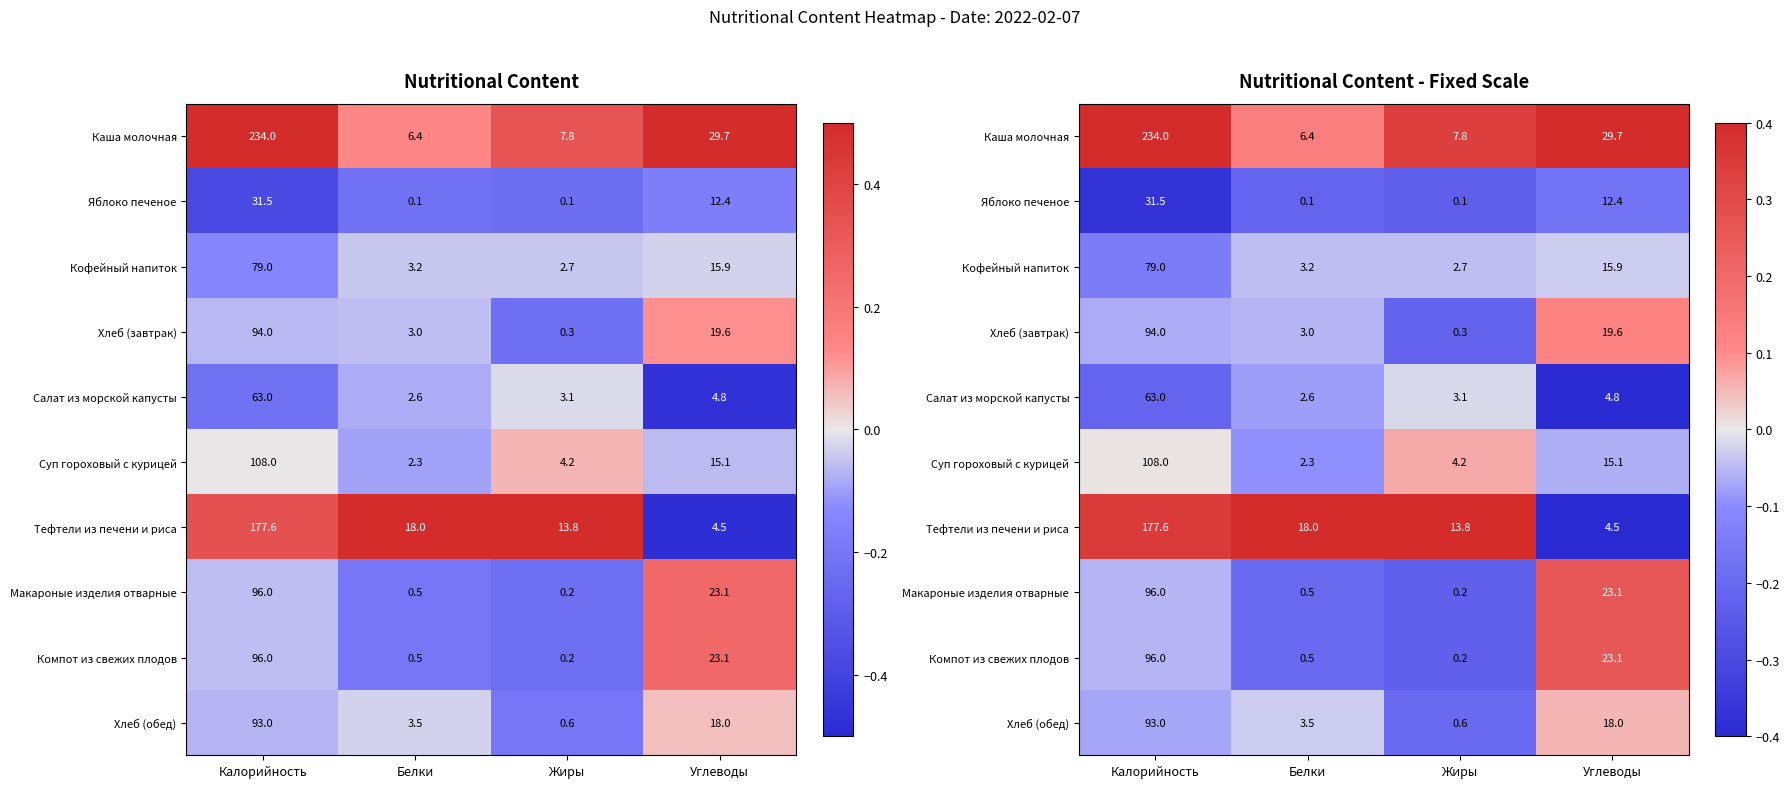

Is the value of Хлеб (завтрак) at Калорийность greater than the value of Хлеб (обед) at Жиры?

Yes